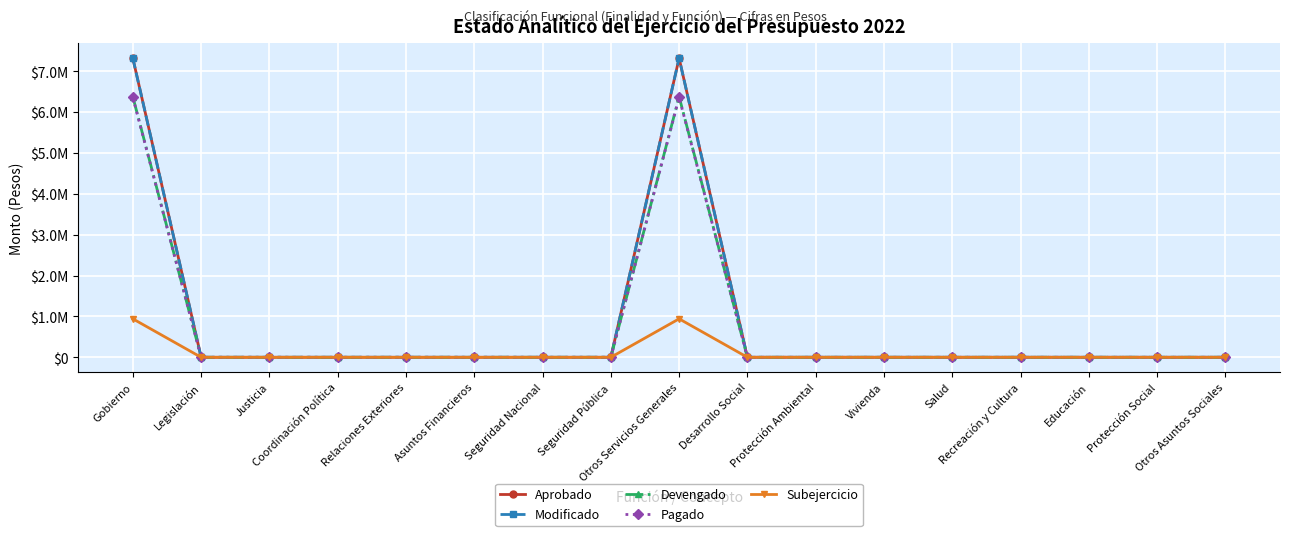

The Modificado series shows -4407375 at Protección Ambiental. True or false?

False